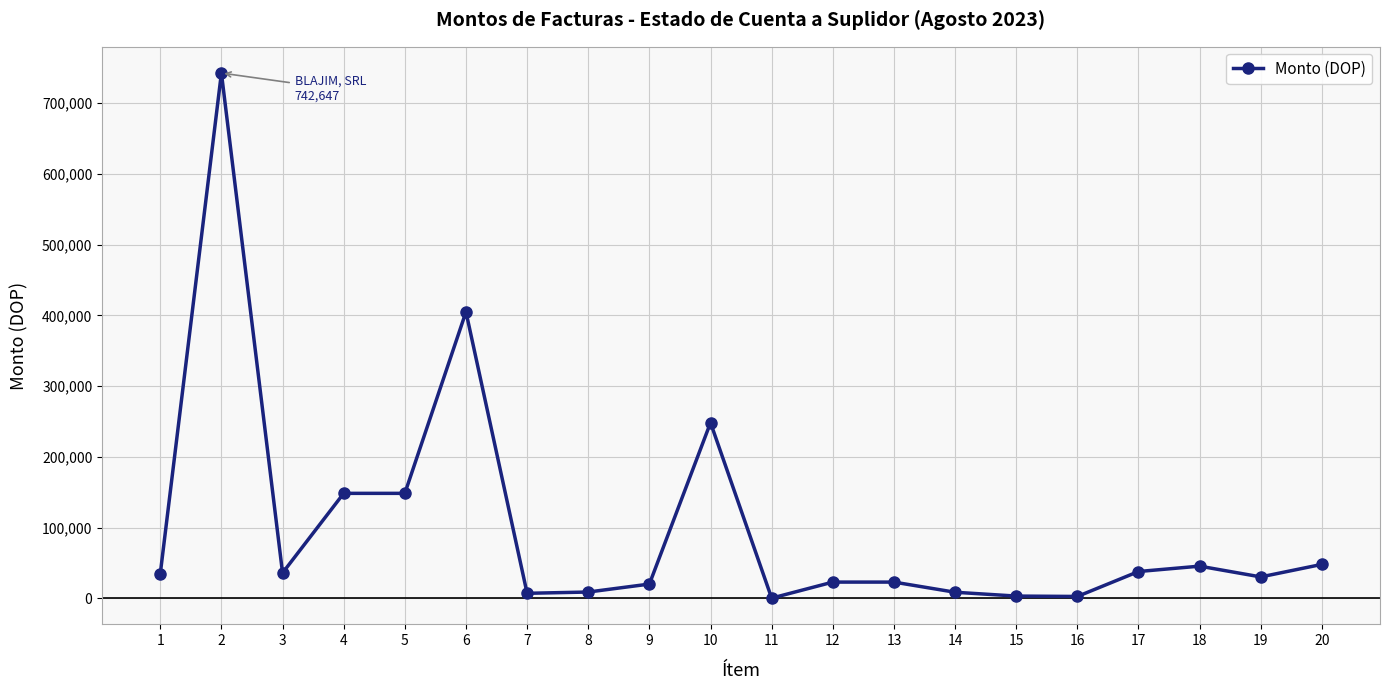

Count the number of data series in this chart.

1